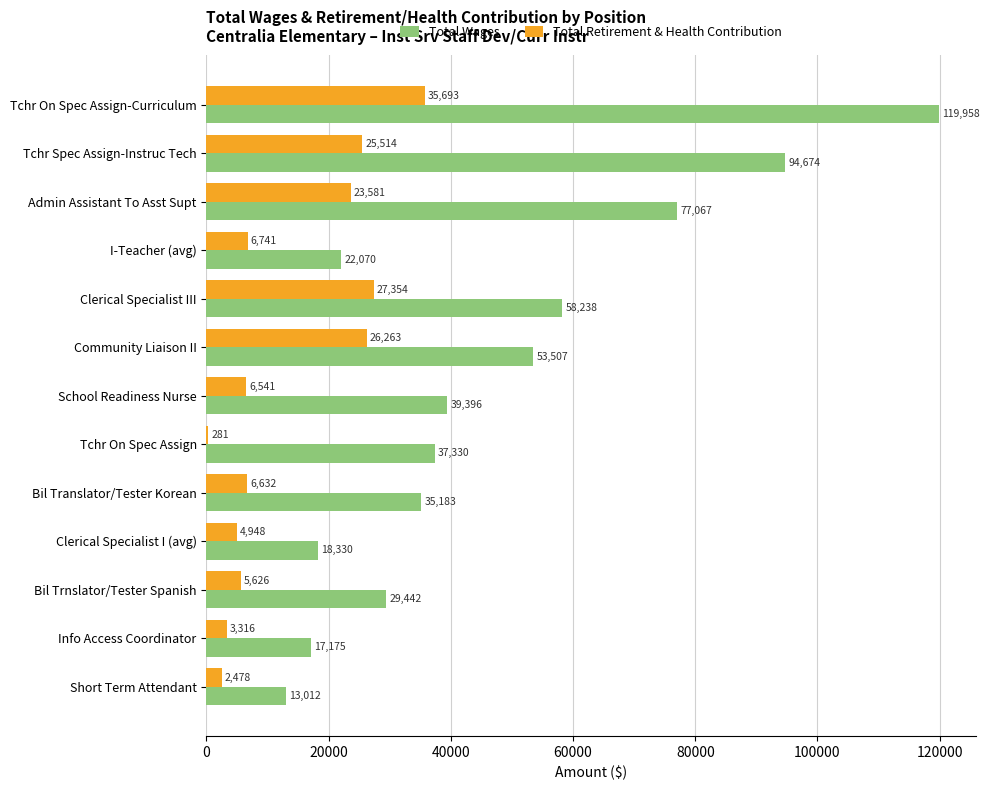

What is the sum of the Total Wages values at School Readiness Nurse and Tchr On Spec Assign?

76726.0